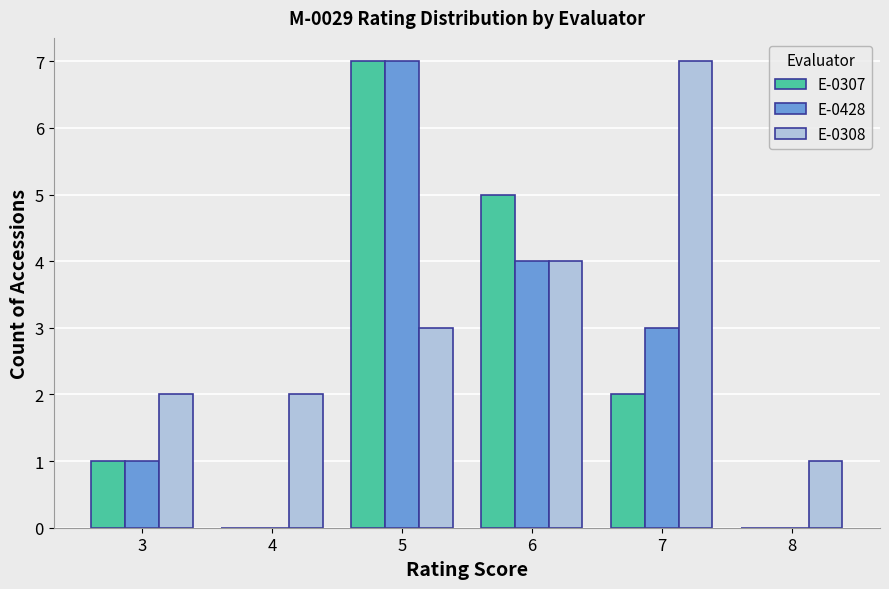

The E-0428 series shows 0 at 8. True or false?

True